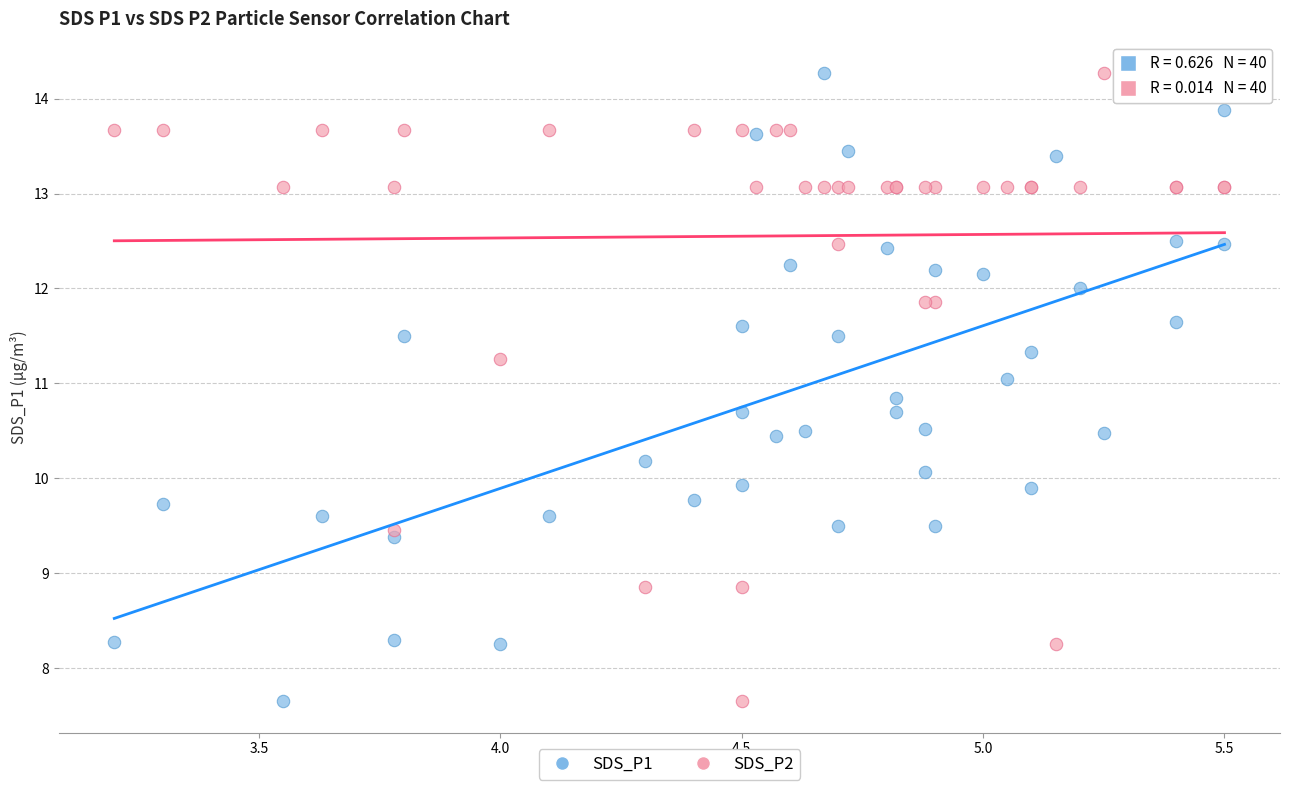

What is the X range (max minus min) for the scatter plot?

2.3